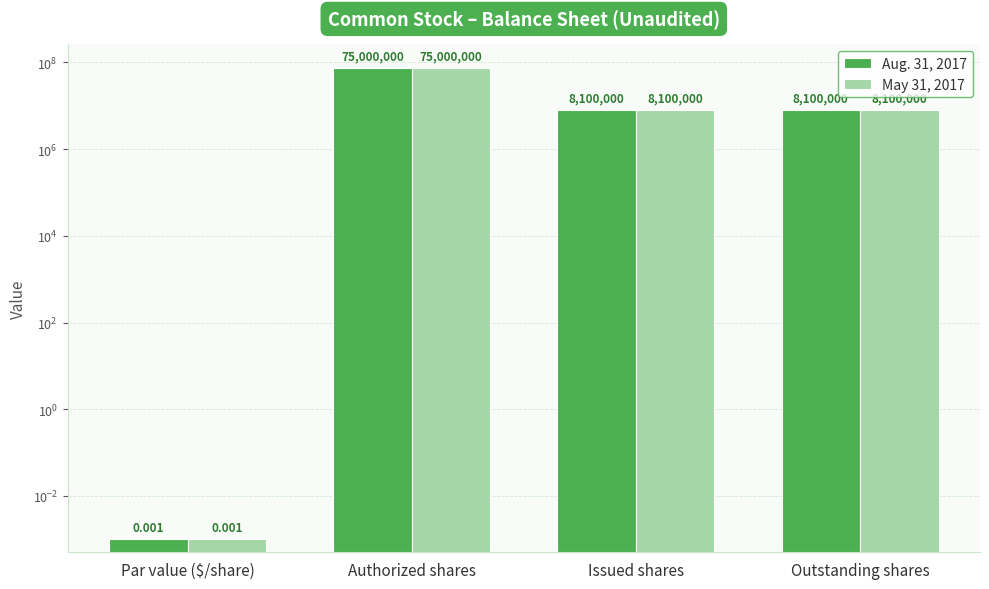

Which series has the widest spread of values?

Aug. 31, 2017